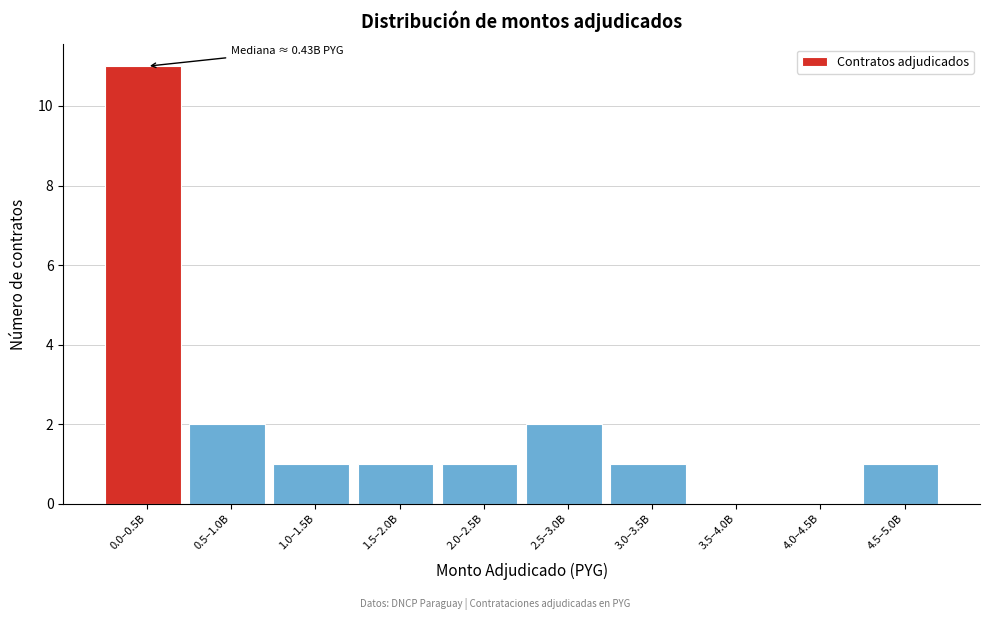

Reading right to left, list all the values displayed in this chart.

4.5–5.0B=1	4.0–4.5B=0	3.5–4.0B=0	3.0–3.5B=1	2.5–3.0B=2	2.0–2.5B=1	1.5–2.0B=1	1.0–1.5B=1	0.5–1.0B=2	0.0–0.5B=11